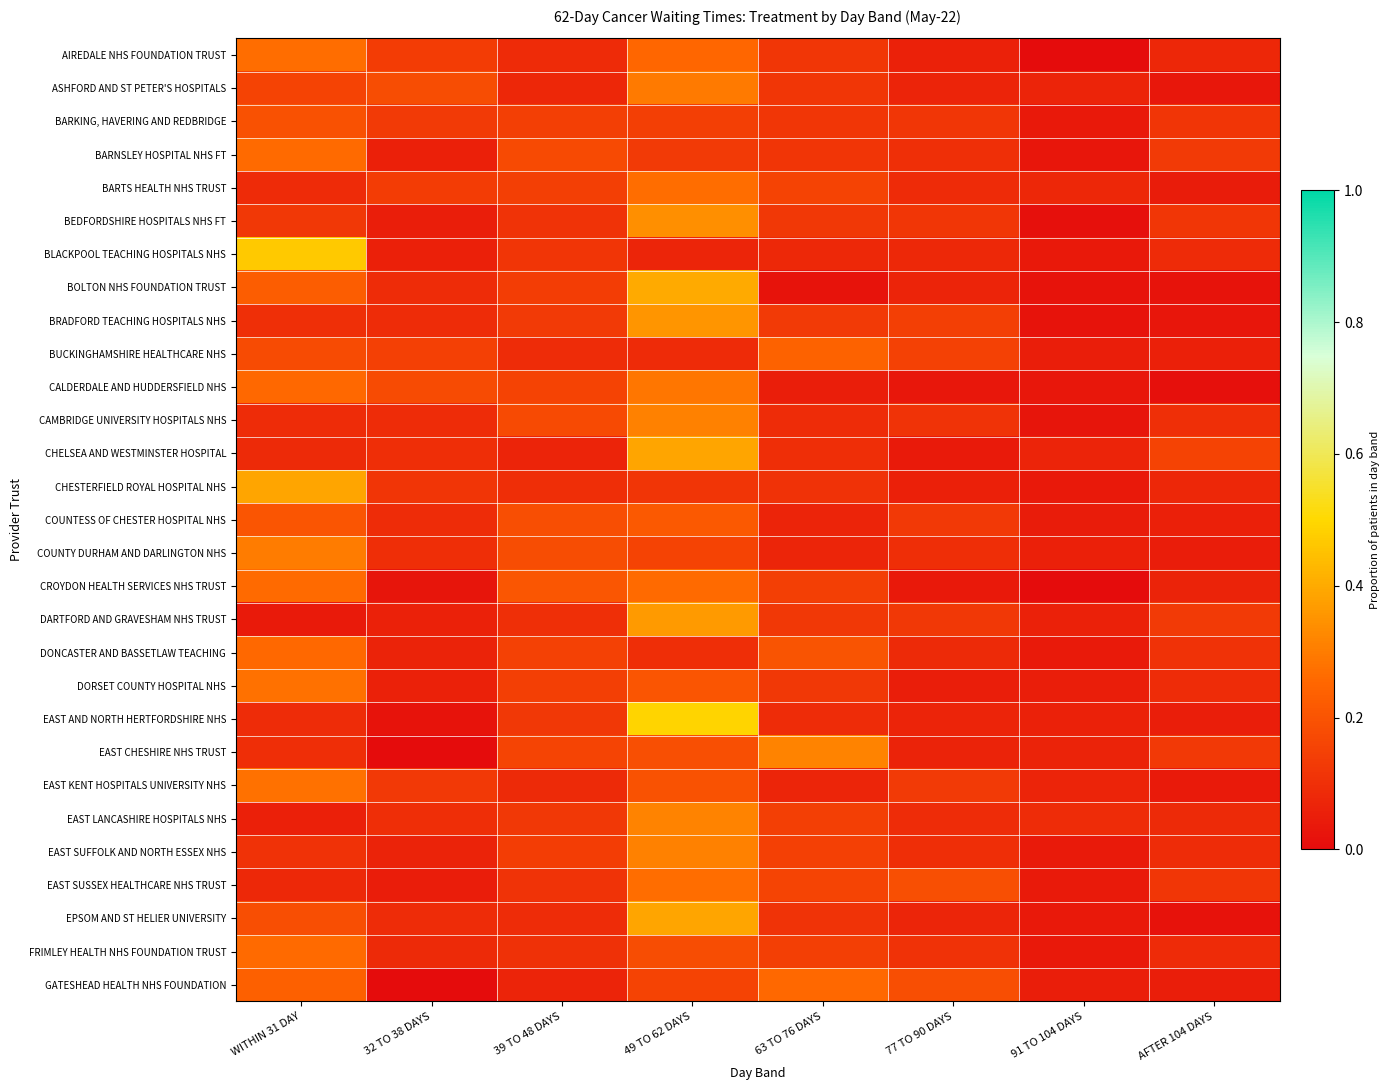

Which series changed the most between 49 TO 62 DAYS and 63 TO 76 DAYS?

EAST AND NORTH HERTFORDSHIRE NHS